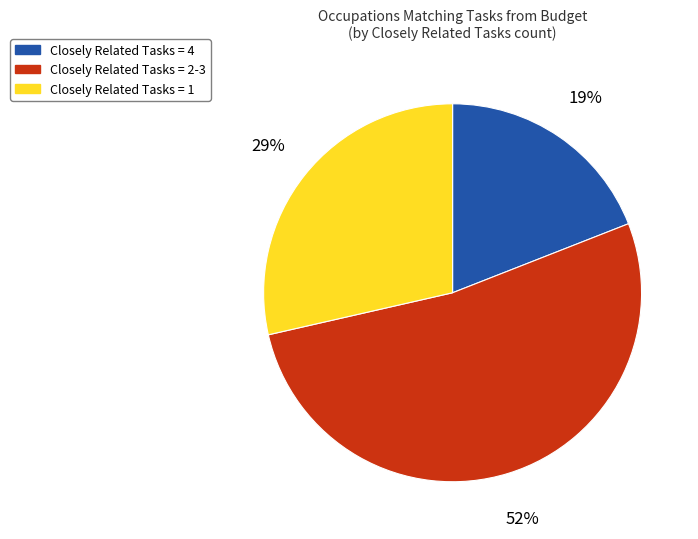

How many segments does this pie chart have?

3